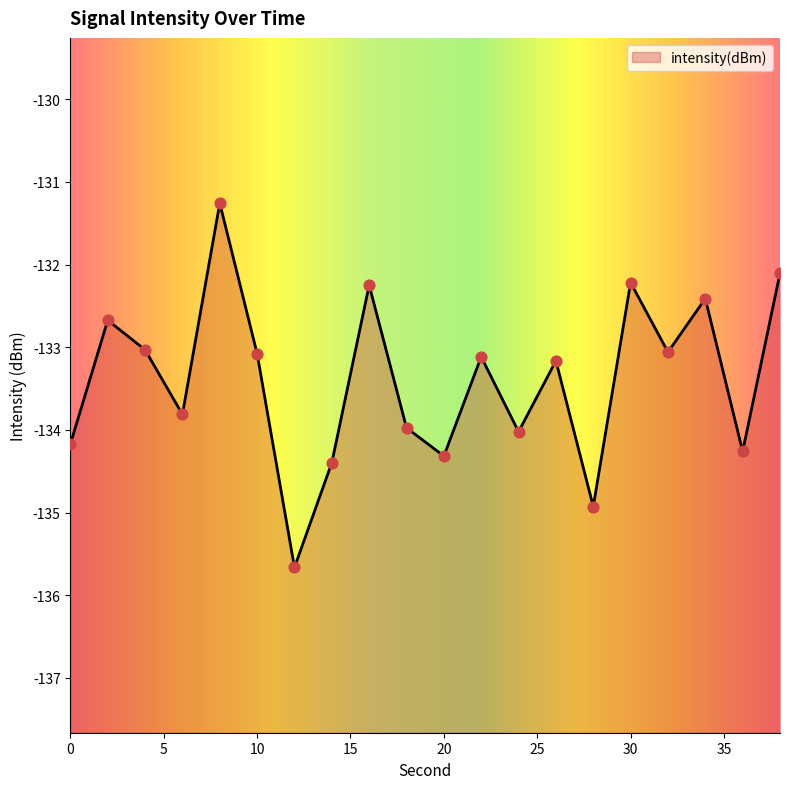

Between 18 and 30, which is larger?

30